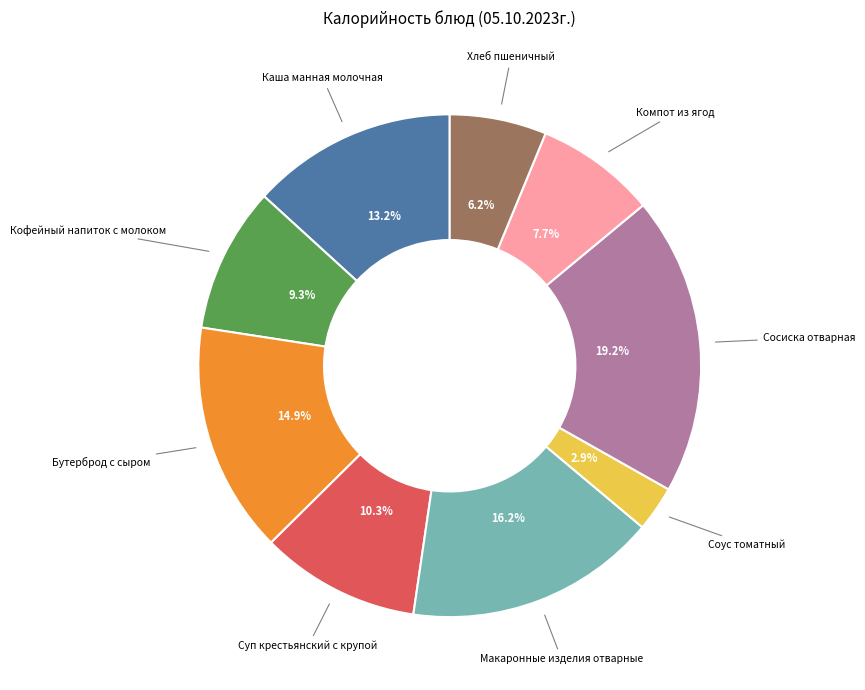

Is there a majority slice in this chart?

No